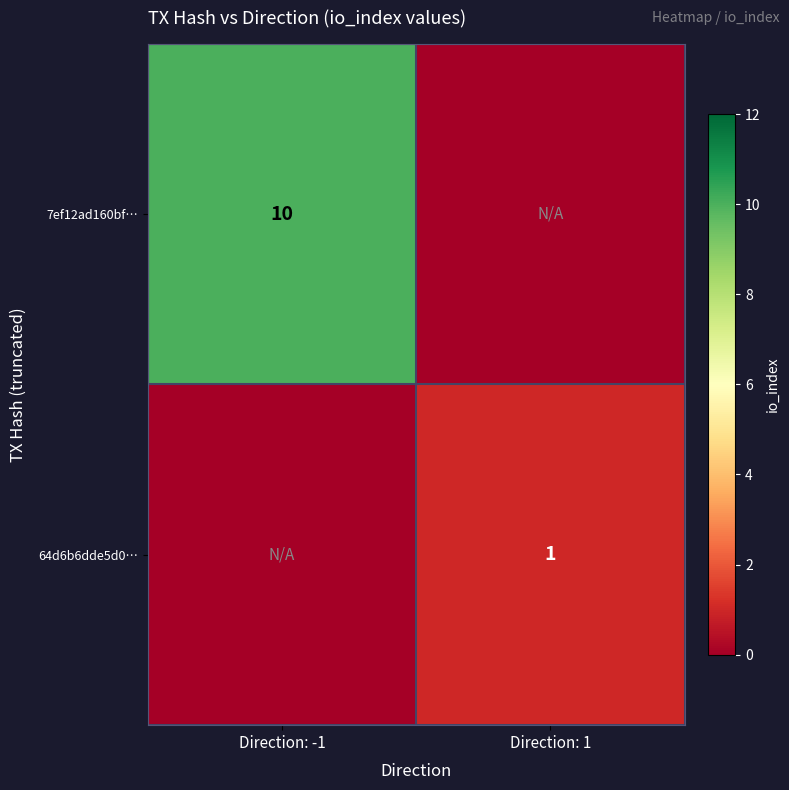

The value of 7ef12ad160bf… at Direction: -1 is 4. True or false?

False